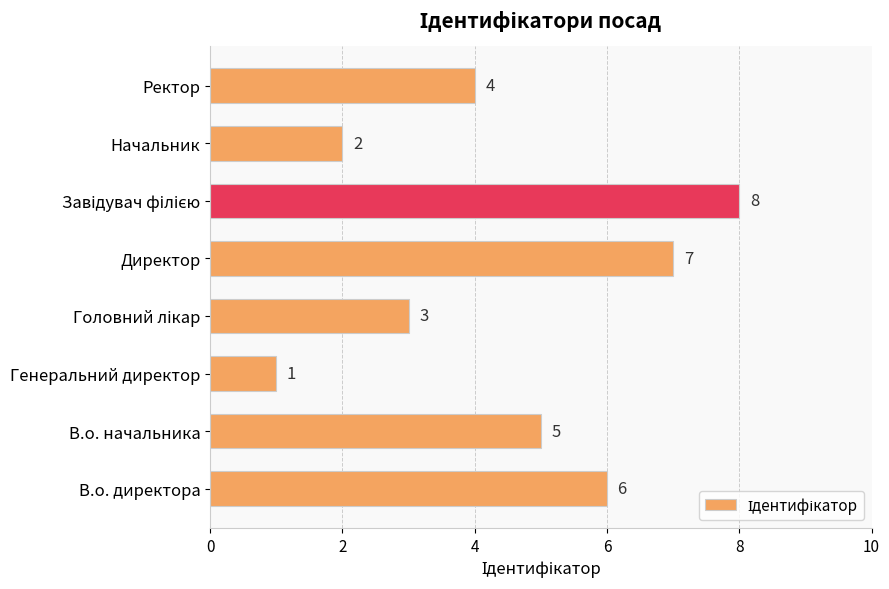

How many series are shown in this chart?

1